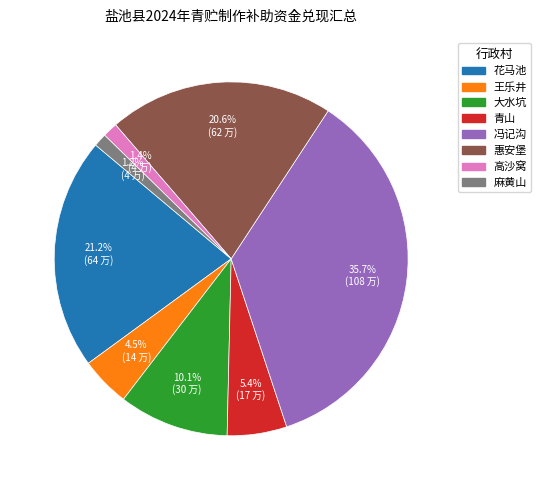

What is the largest slice in the pie chart?

冯记沟